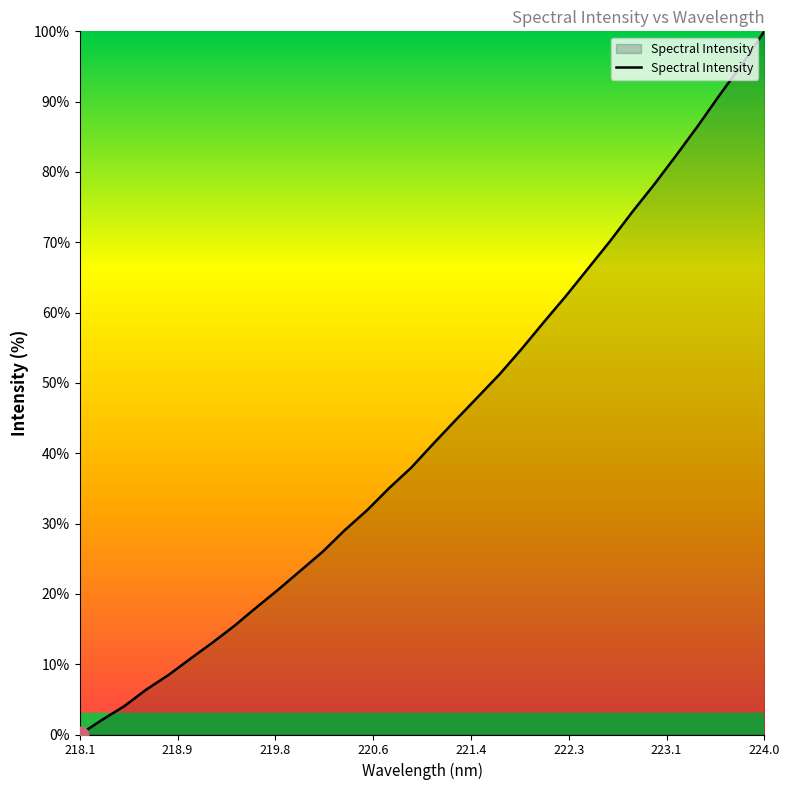

What is the difference between the maximum and minimum values?

100.0